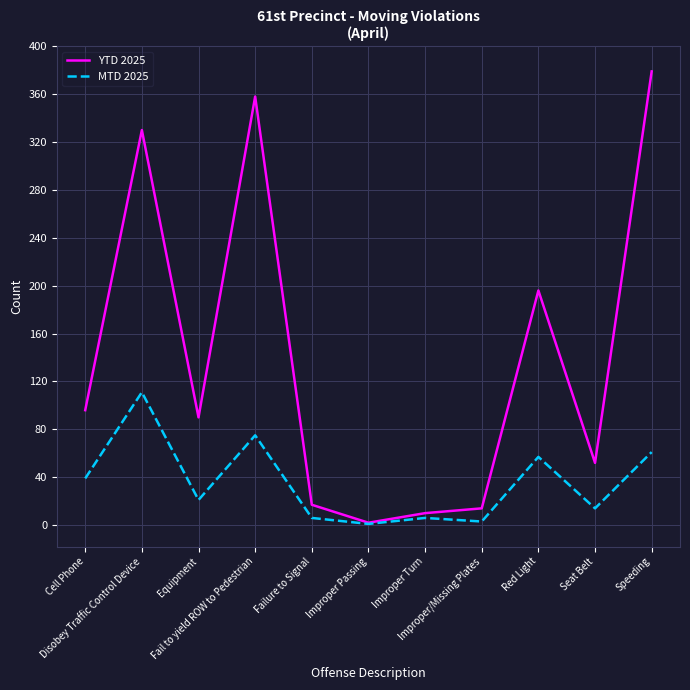

List the series in order of their overall mean, highest first.

YTD 2025, MTD 2025